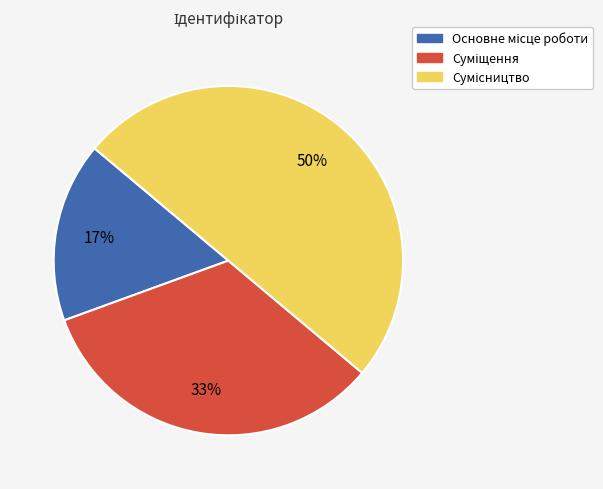

To the nearest percent, what is the difference between the largest and smallest slice percentages?

33%